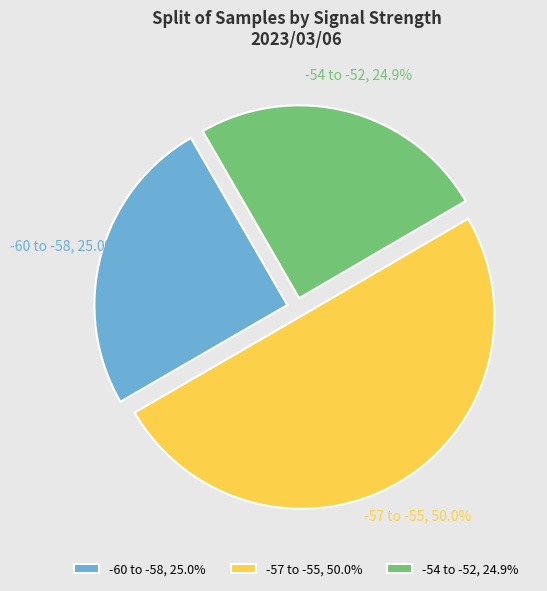

Between -57 to -55 and -60 to -58, which is larger?

-57 to -55